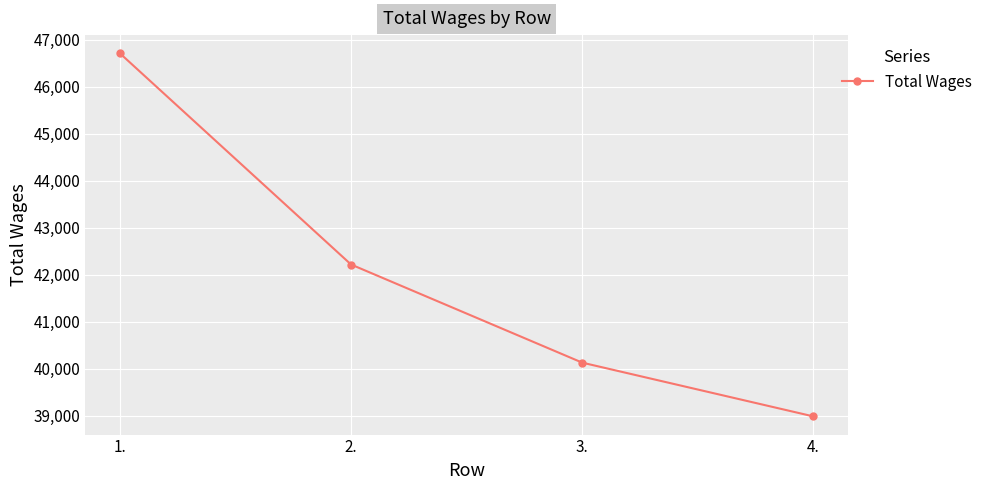

What is the approximate value at 4.?

38989